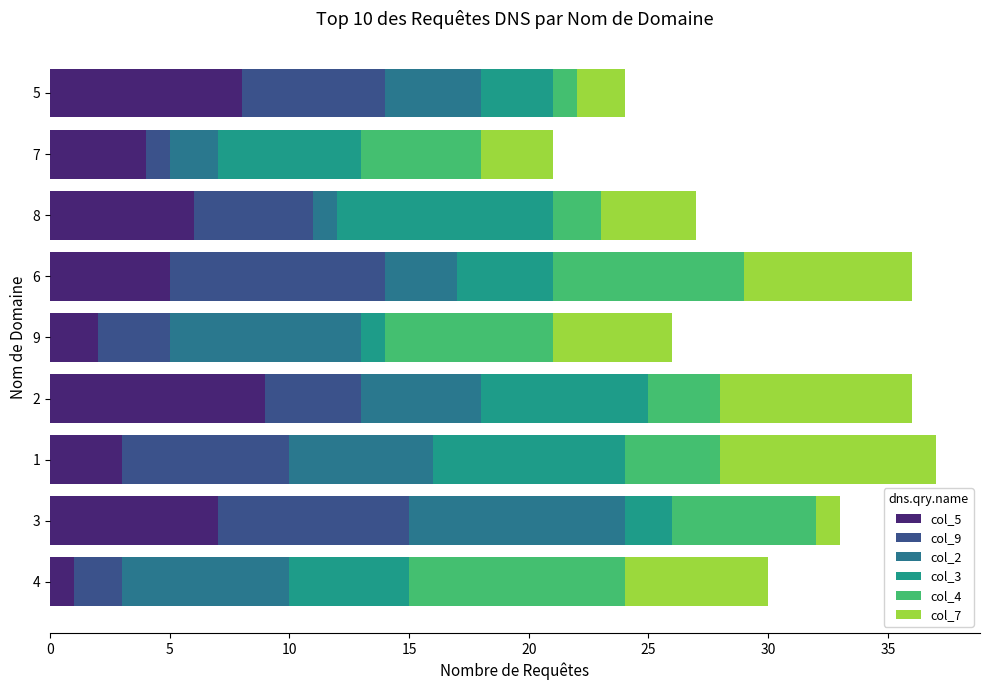

How many categories are shown in the chart?

9